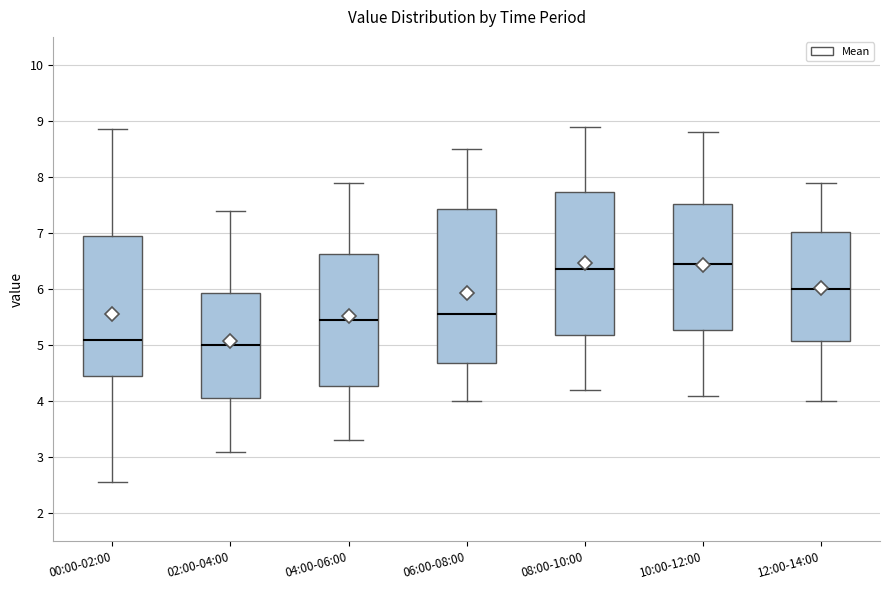

Where does the median line of the box for 04:00-06:00 sit on the y-axis? The values are not printed on the chart, so give them approximately, as read against the axis.

5.5